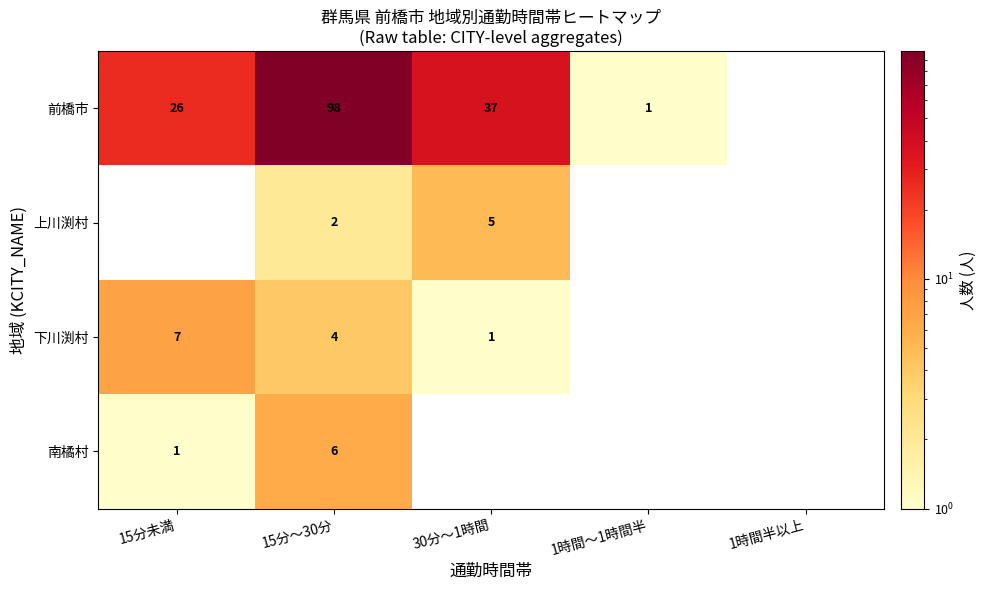

True or false: 下川渕村 has a value of 4 at 15分～30分.

True